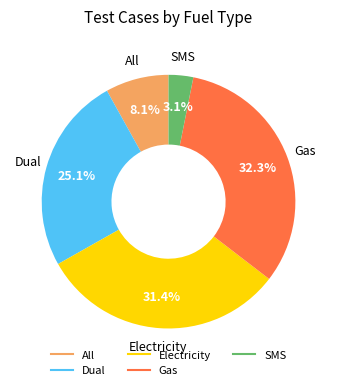

Which slice is the smallest?

SMS